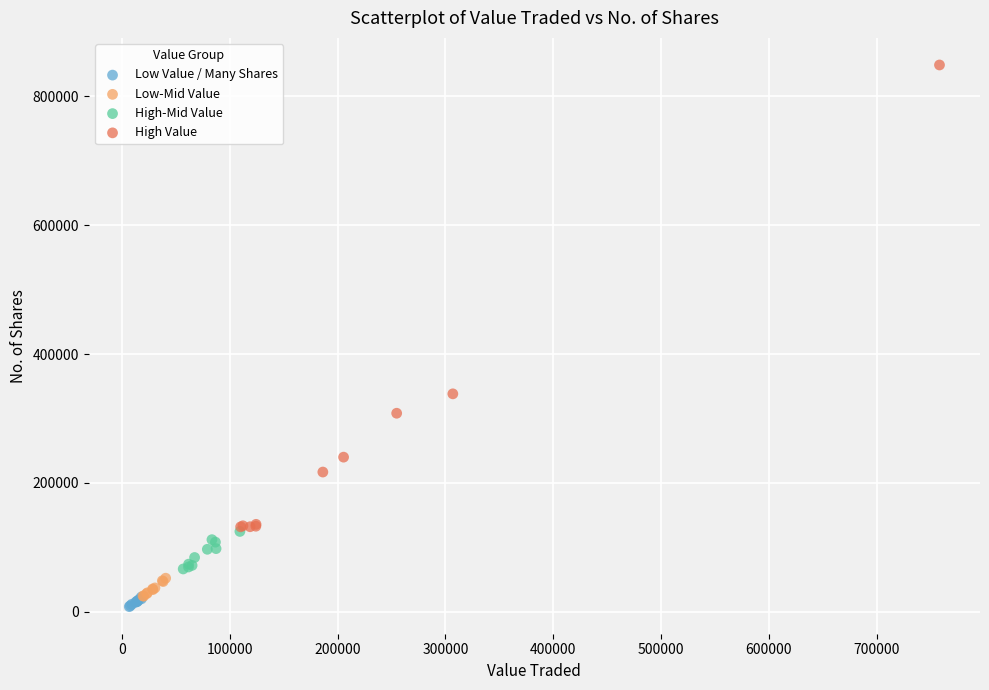

Which series contains the highest Y value?

High Value